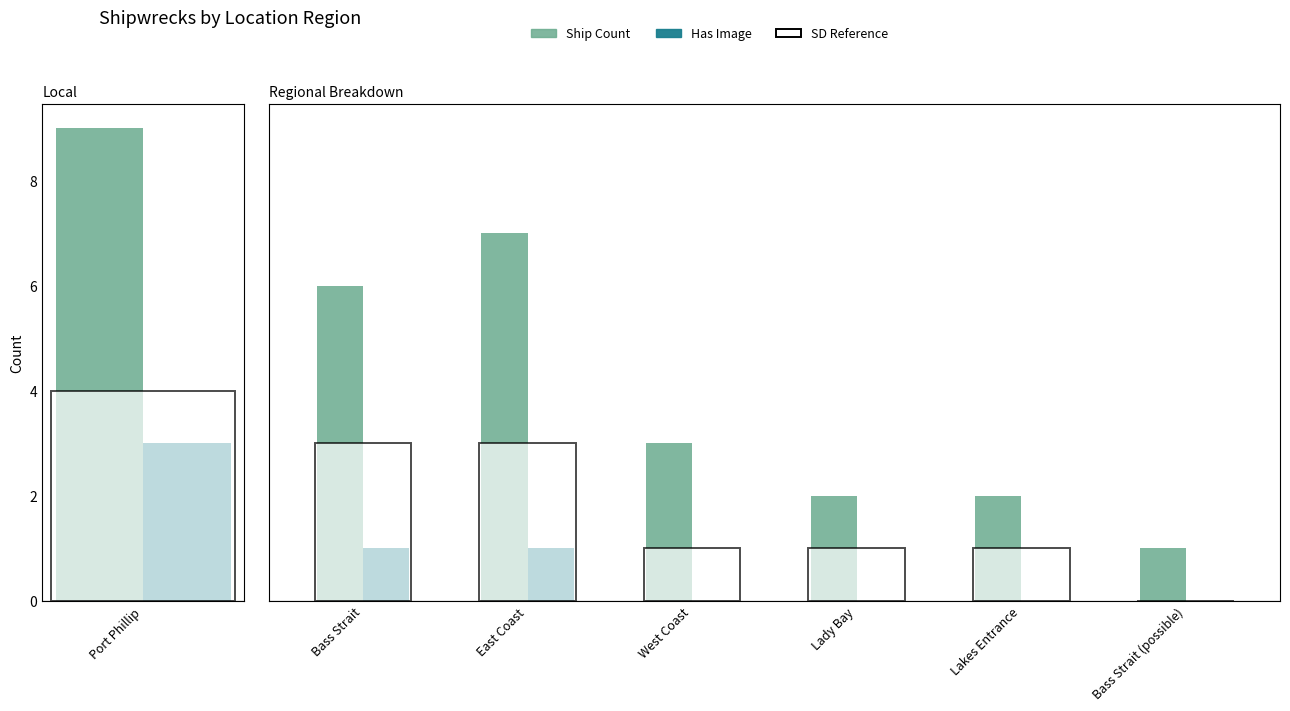

Which series has the largest range (max minus min)?

Ship Count